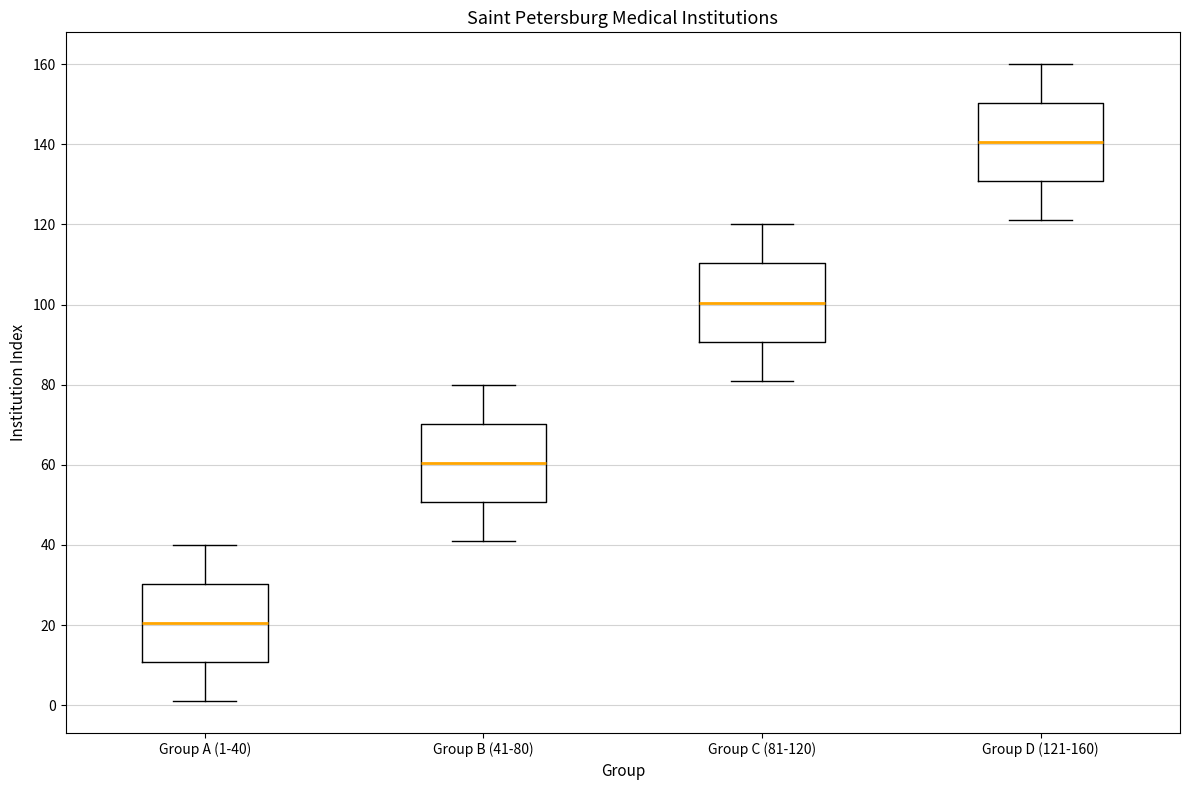

Reading left to right, read every box against the y-axis: the position of its median line, the range the box covers, and the ends of its whiskers. The values are not printed on the chart, so give them approximately, as read against the axis.

Group A (1-40): median 20, box 10 to 30, whiskers 2 to 40
Group B (41-80): median 60, box 50 to 70, whiskers 42 to 80
Group C (81-120): median 100, box 90 to 110, whiskers 82 to 120
Group D (121-160): median 140, box 130 to 150, whiskers 122 to 160